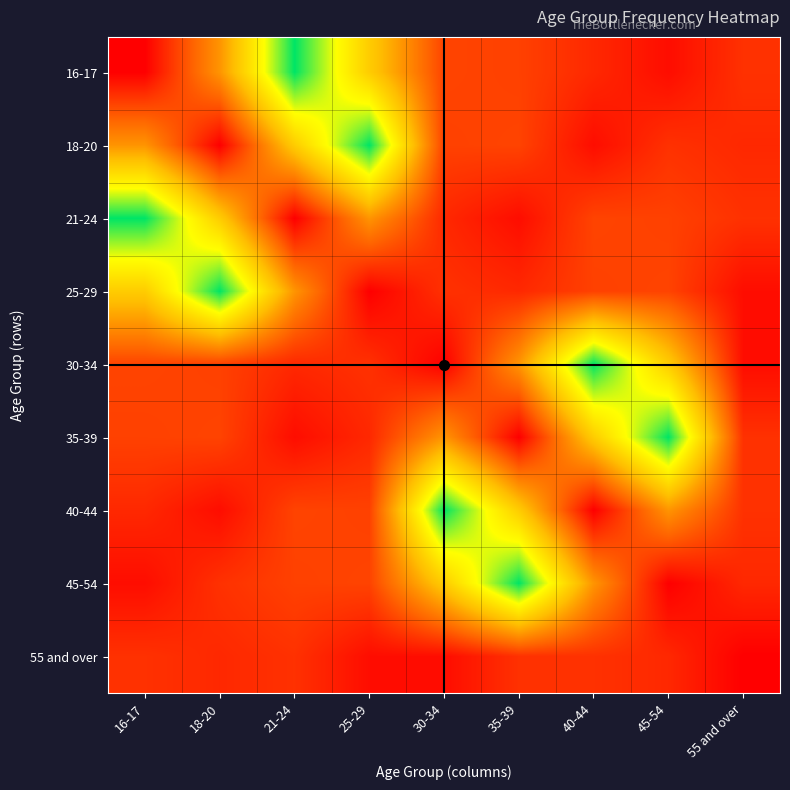

What is the greatest value displayed?

185